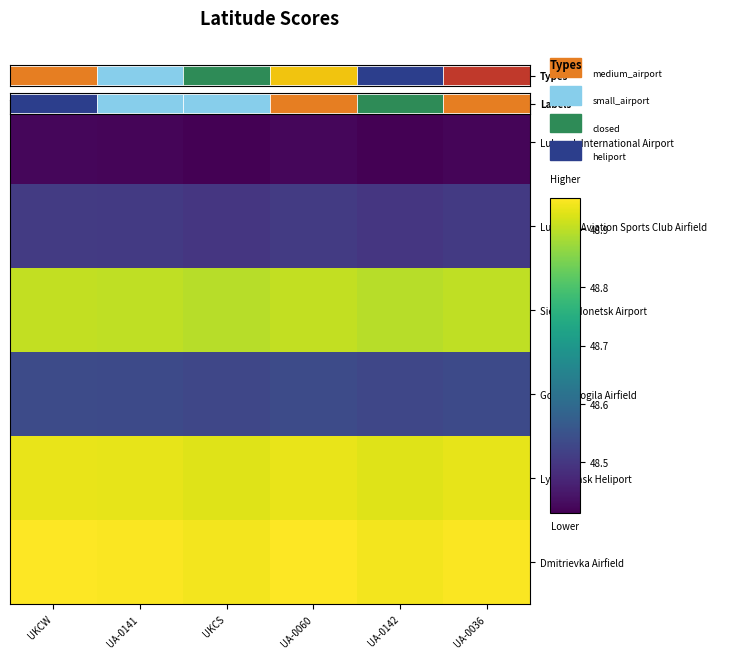

What is the approximate value of Gostra Mogila Airfield at UA-0142?

48.5